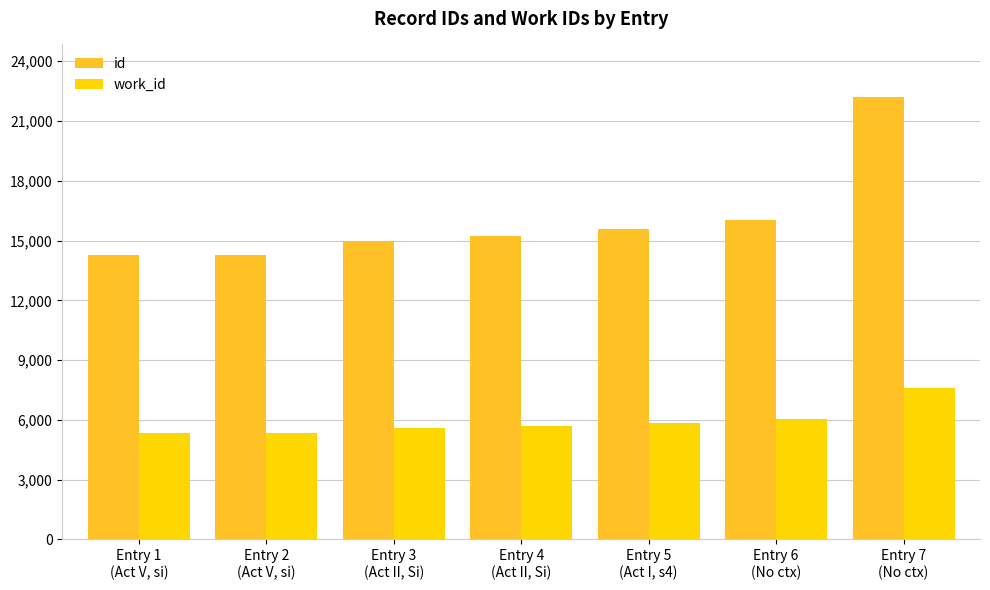

How many data points does each series have?

7